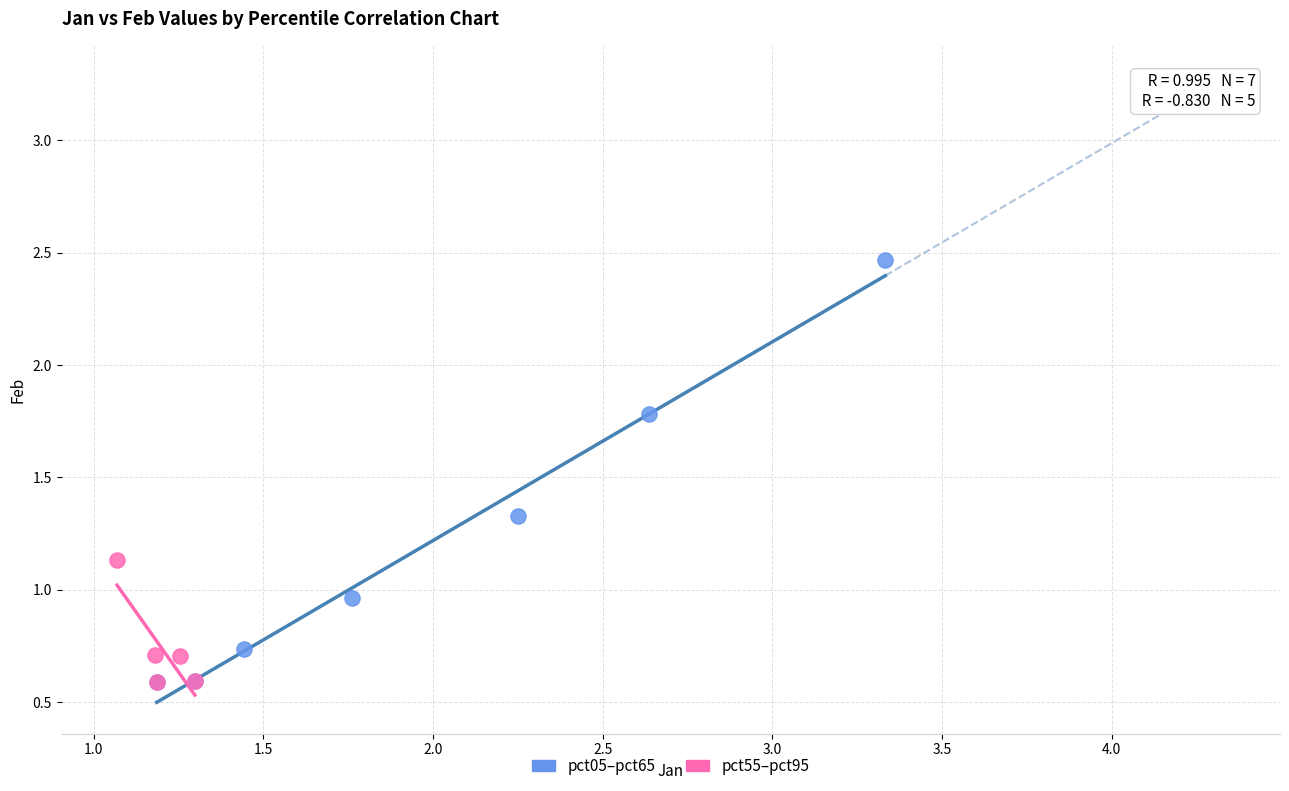

Which series reaches the maximum Y coordinate?

pct05–pct65